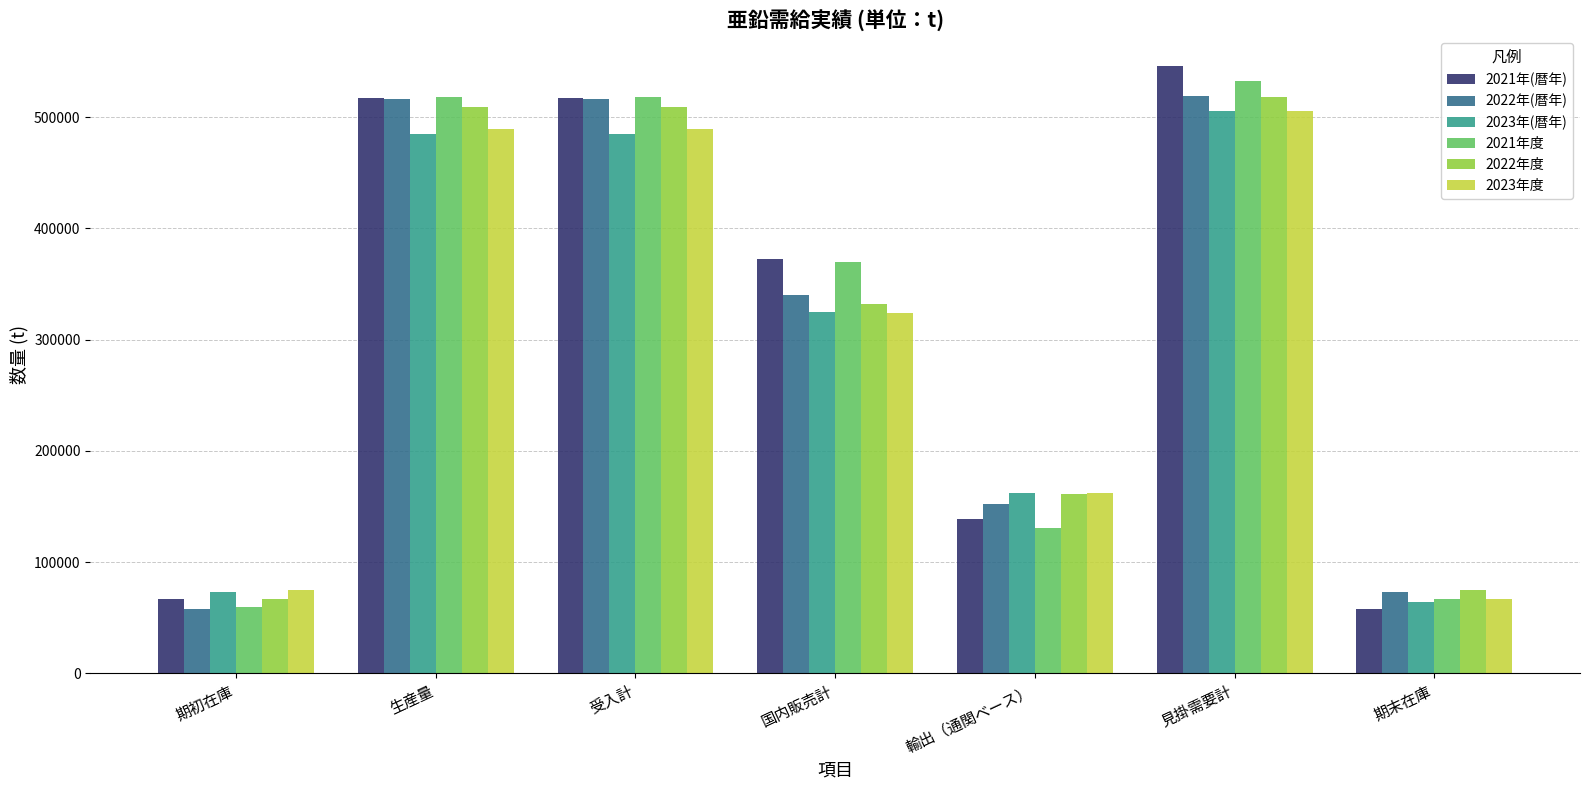

What is the difference between the highest and lowest values at 見掛需要計?

39795